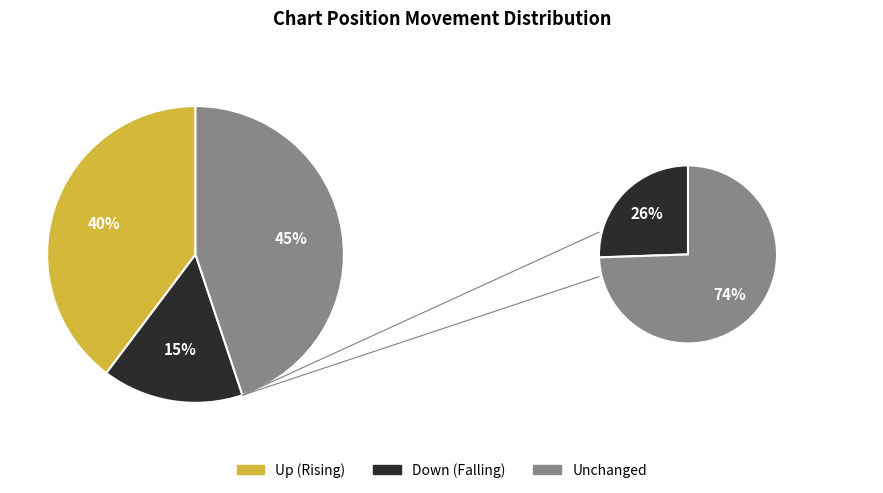

To the nearest percent, what is the combined percentage of up and -?

85%